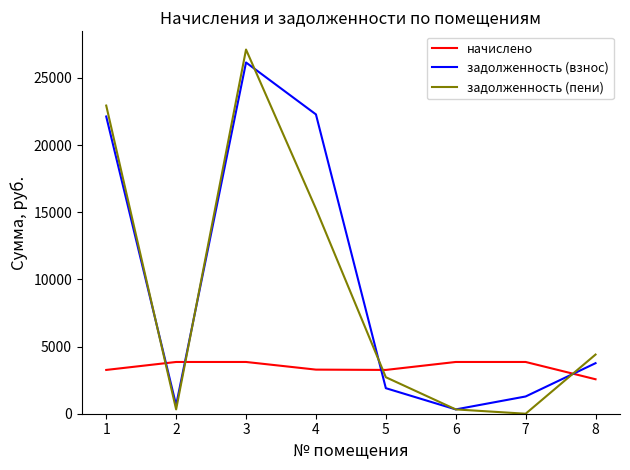

True or false: задолженность (пени) has a value of 22943.3 at 1.

True